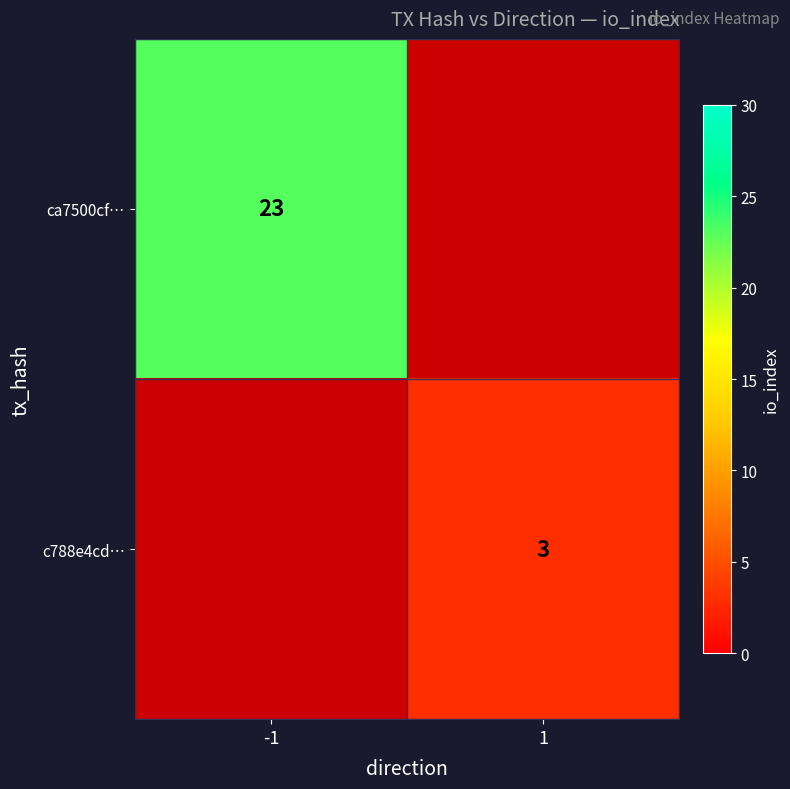

Is it true that ca7500cf… equals 23 at -1?

True